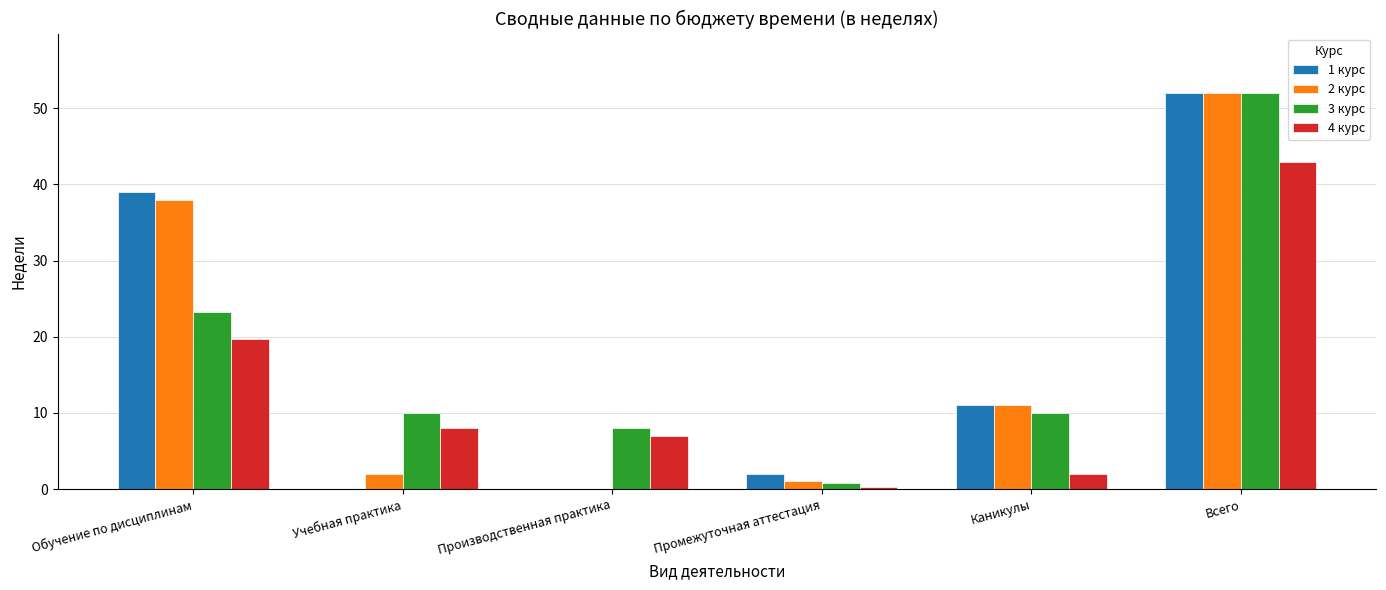

Reading left to right, transcribe all the data shown in this chart.

1 курс: 39.0	0.0	0.0	2.0	11.0	52.0
2 курс: 37.9	2.0	0.0	1.1	11.0	52.0
3 курс: 23.2	10.0	8.0	0.8	10.0	52.0
4 курс: 19.7	8.0	7.0	0.3	2.0	43.0